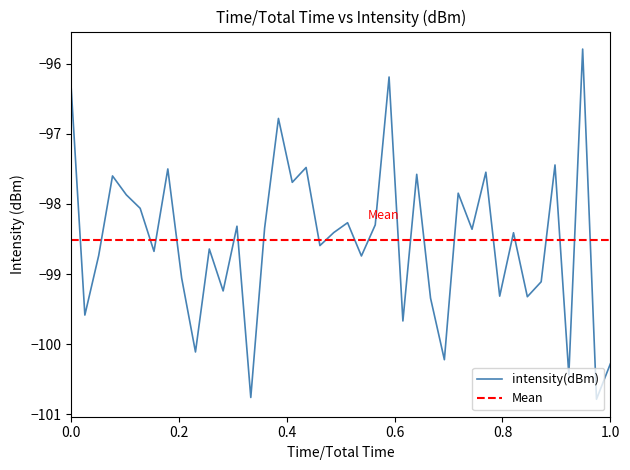

What is the minimum value for intensity(dBm)?

-100.8